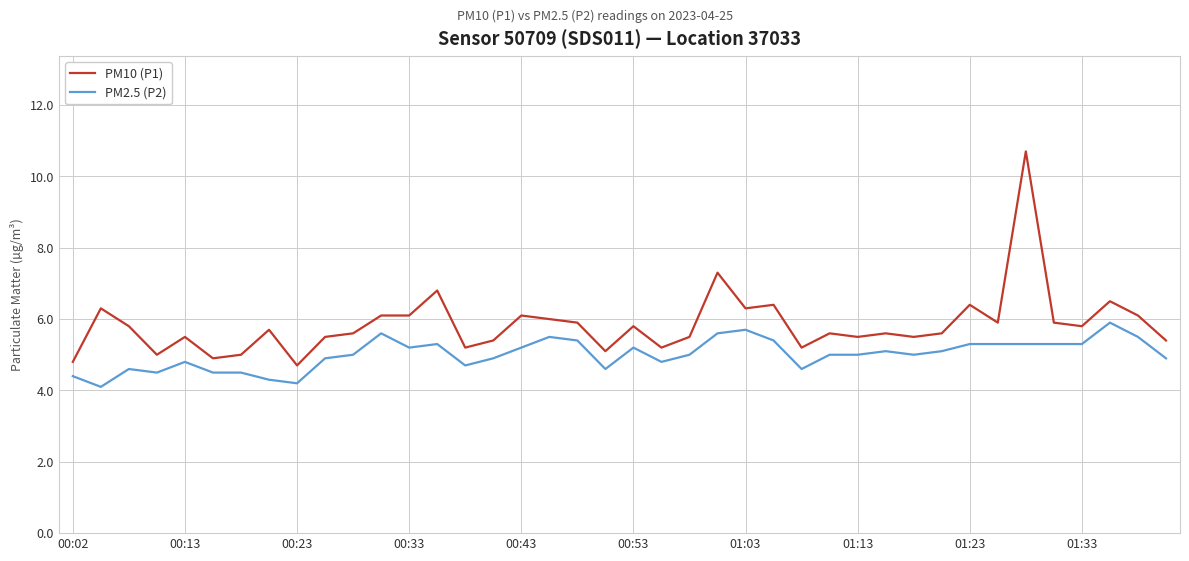

Which series has the largest total across all categories?

PM10 (P1)